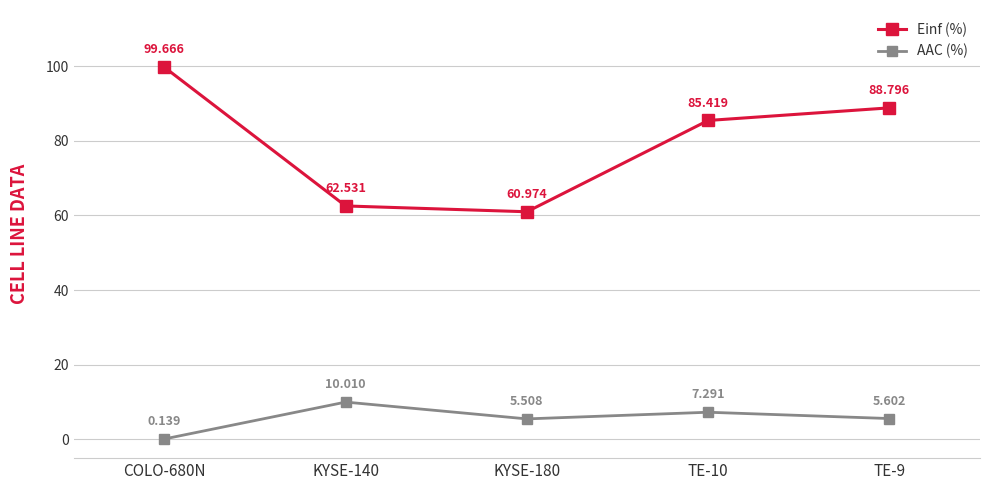

Is the value of Einf (%) at COLO-680N greater than the value of AAC (%) at TE-10?

Yes